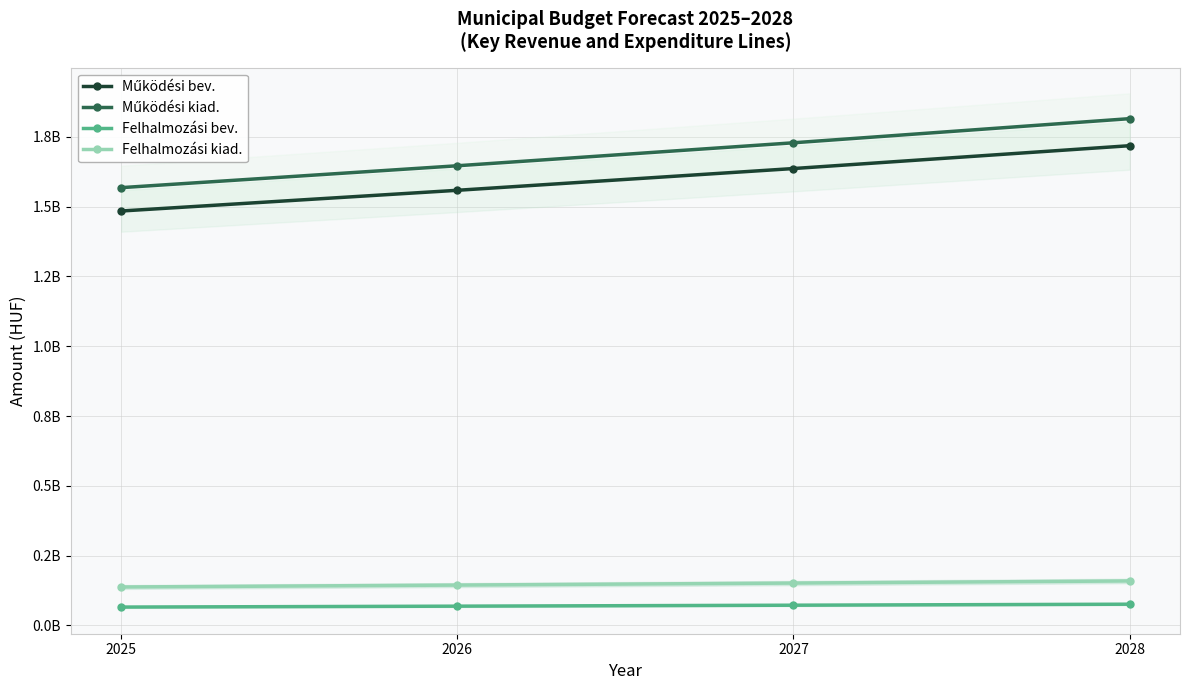

The Működési kiad. series shows 1728957899.5 at 2027. True or false?

True